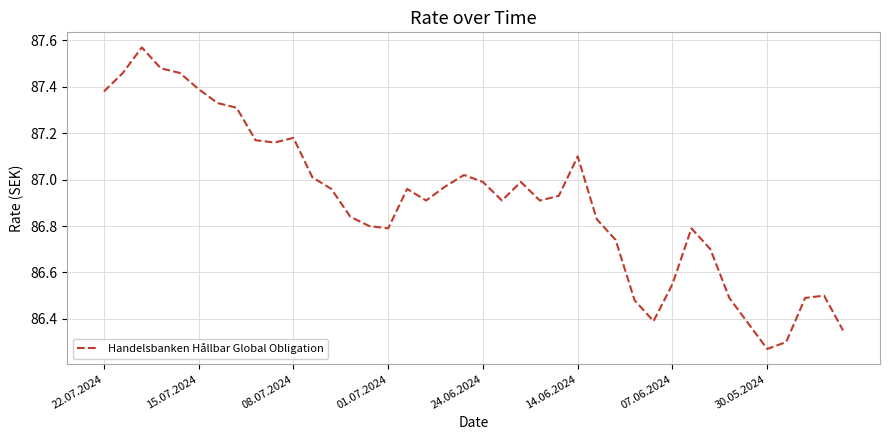

Does the chart have visible grid lines?

Yes